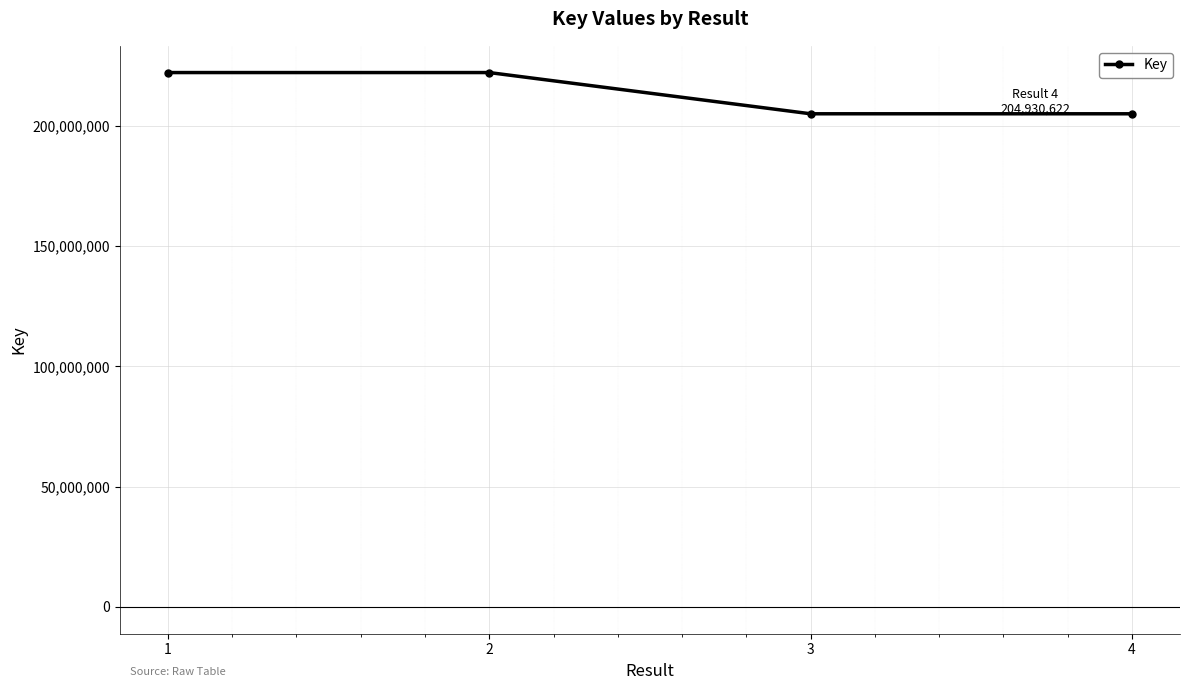

What is the ratio of the value at 2 to the value at 3?

1.1